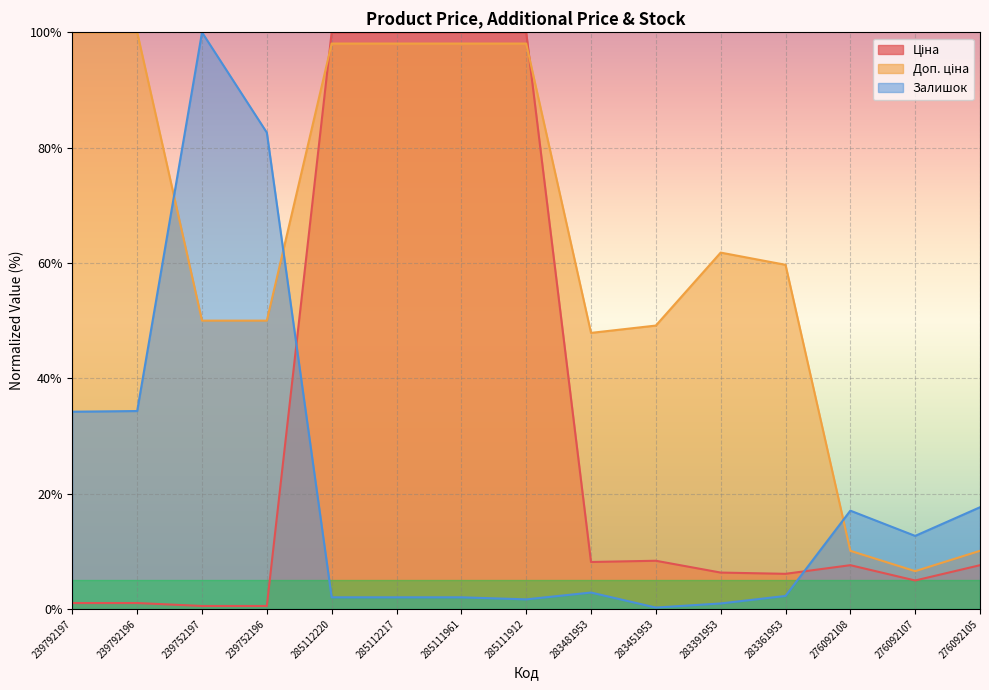

Where does the Доп. ціна series first go above 59?

239792197